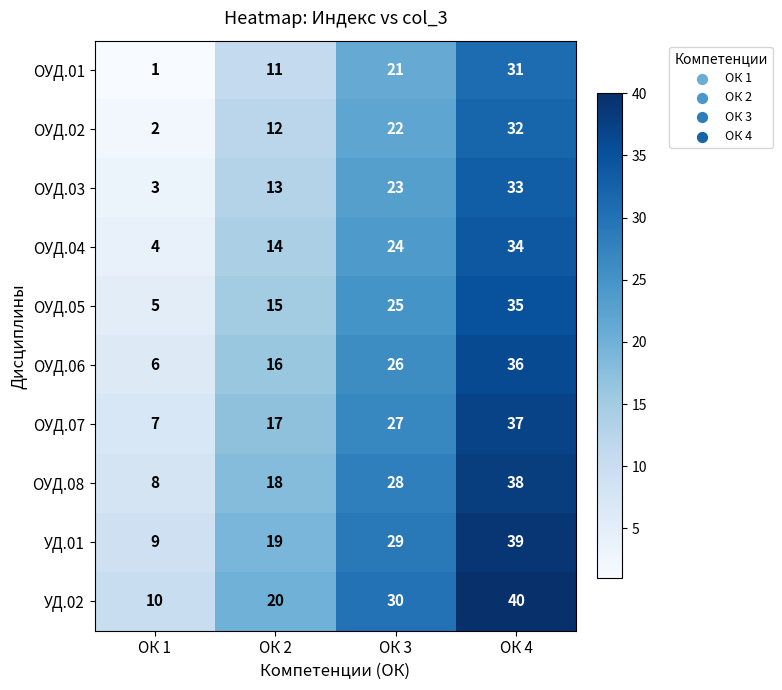

True or false: ОУД.07 has a value of 7 at ОК 1.

True